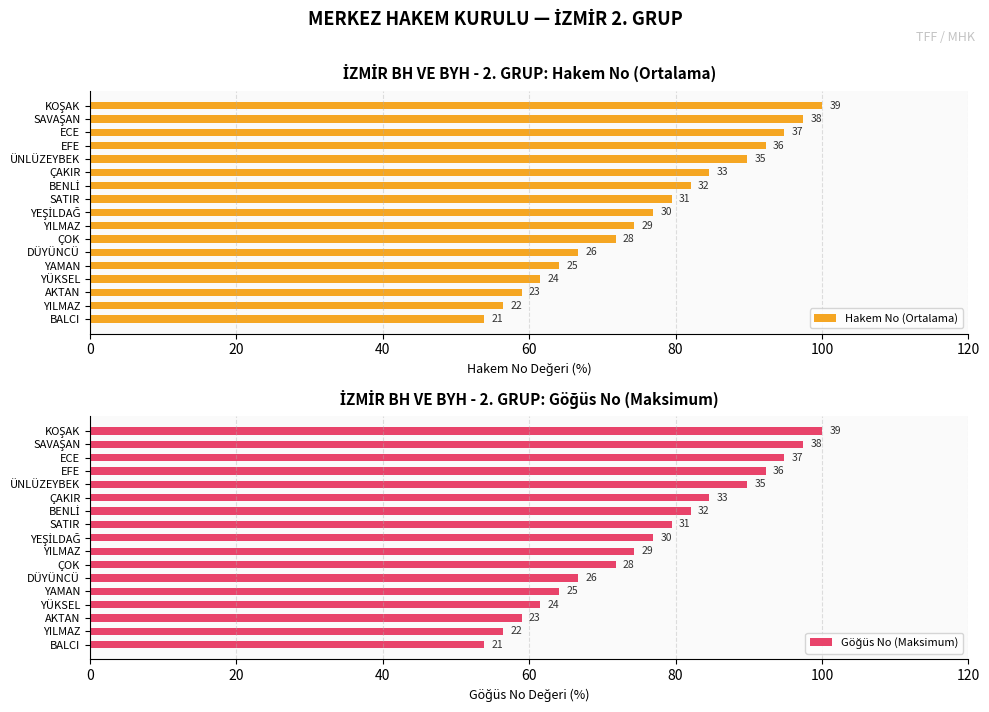

What is the maximum value shown in the chart?

100.0